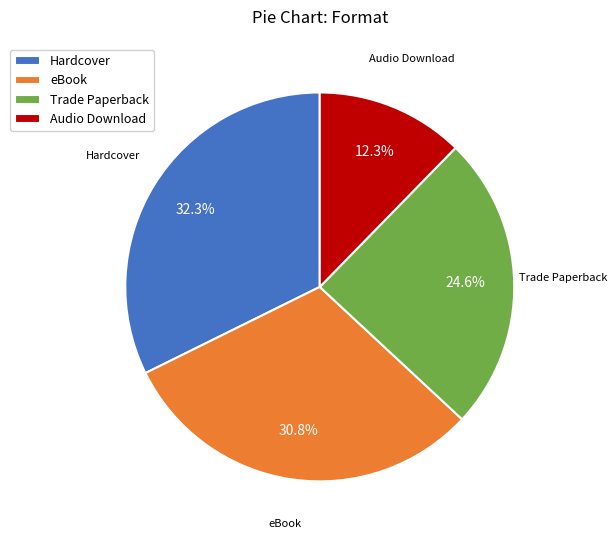

How many segments does this pie chart have?

4